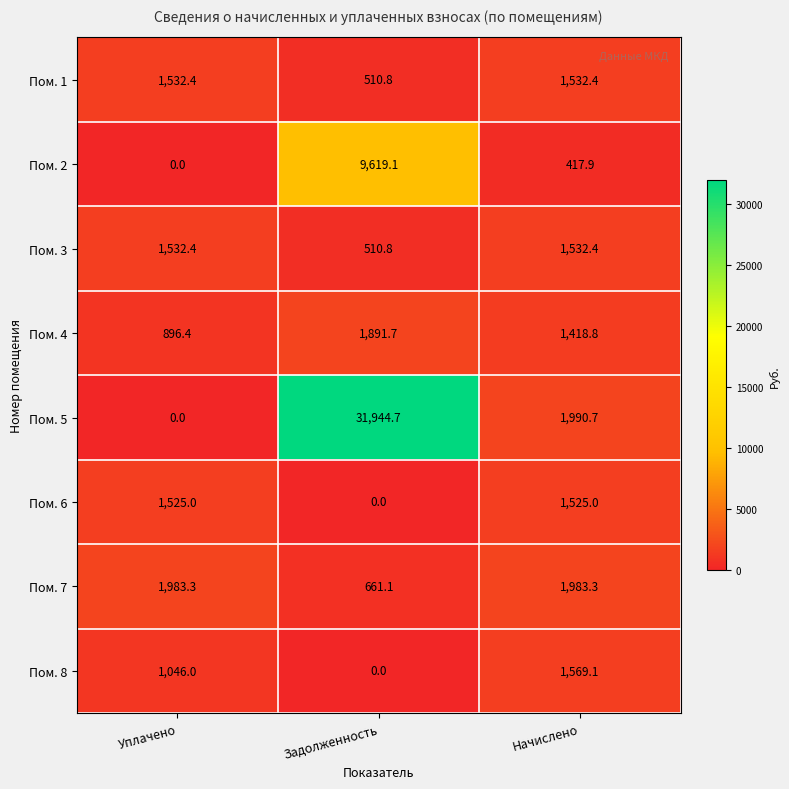

Count the number of categories in the chart.

3